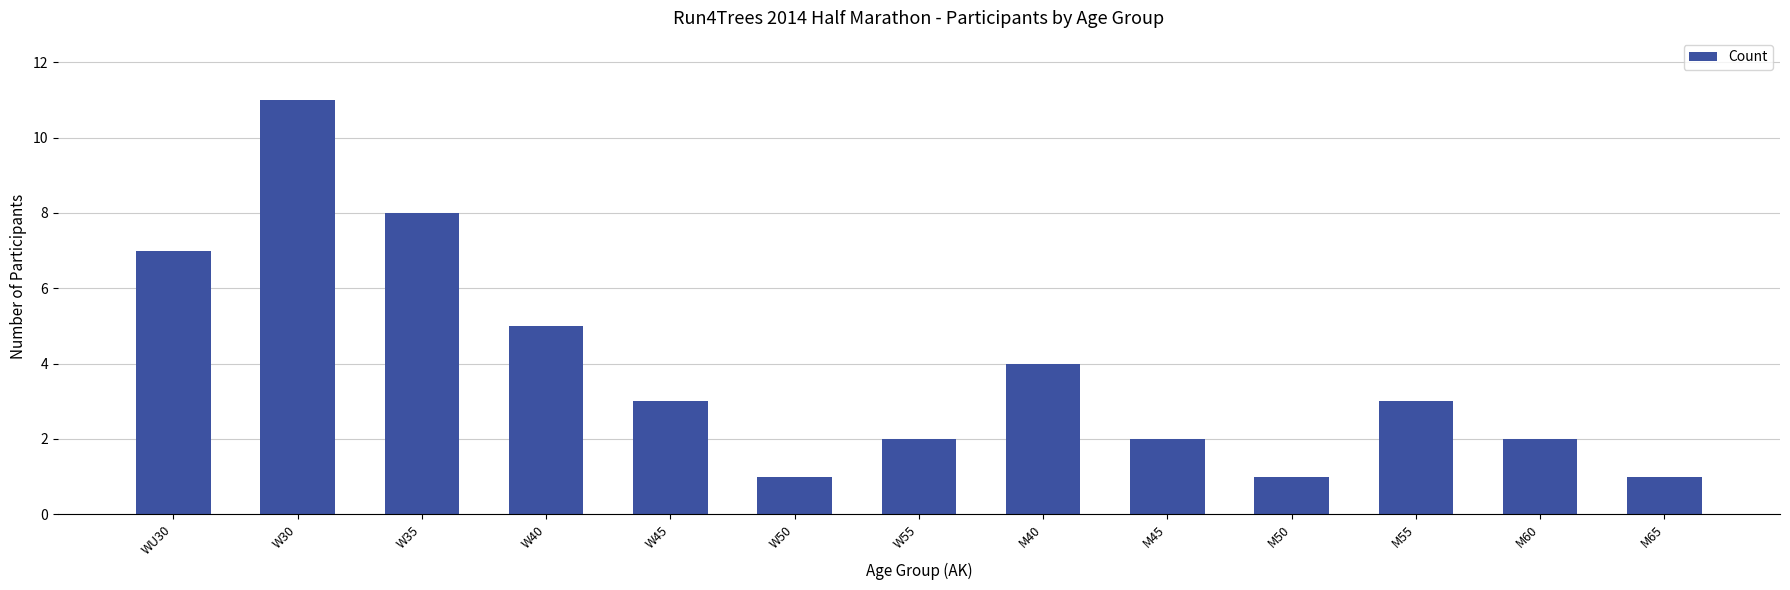

What is the label of the 1st bar from the right?

M65